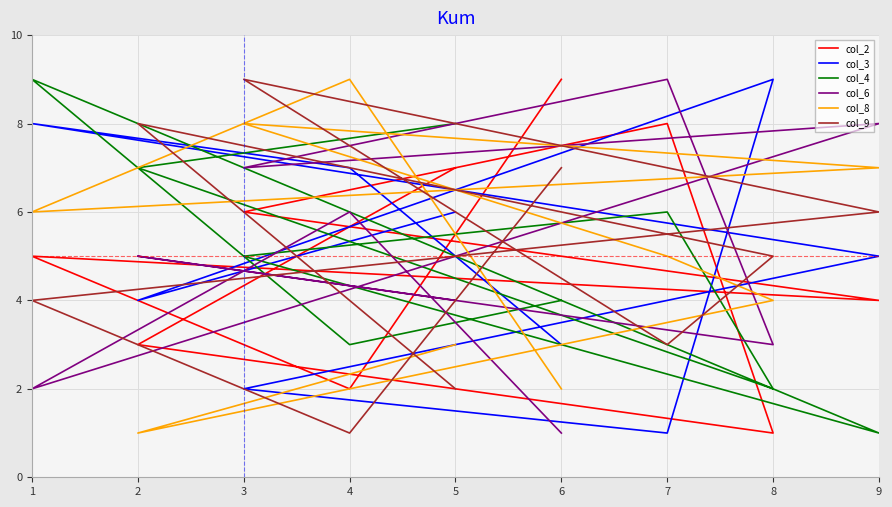

What is the sum of all col_3 values?

45